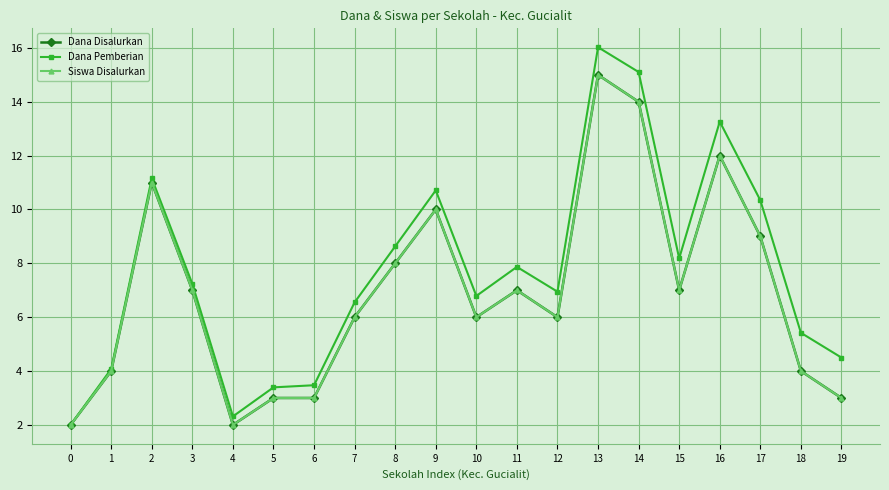

True or false: Siswa Disalurkan and Dana Disalurkan intersect in this chart.

False